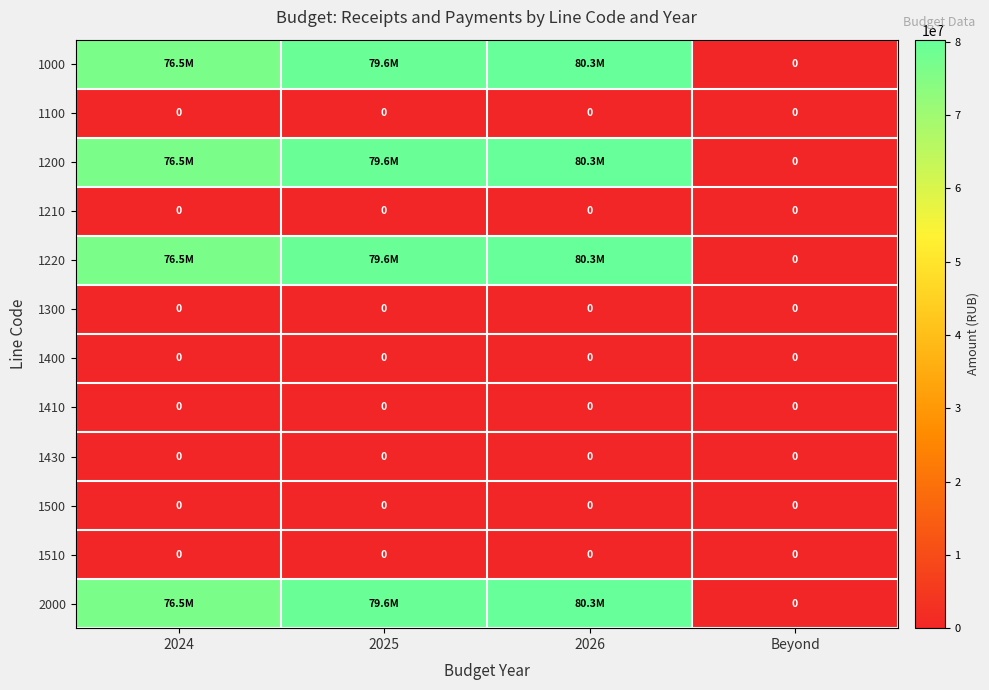

How many series are shown in this chart?

12